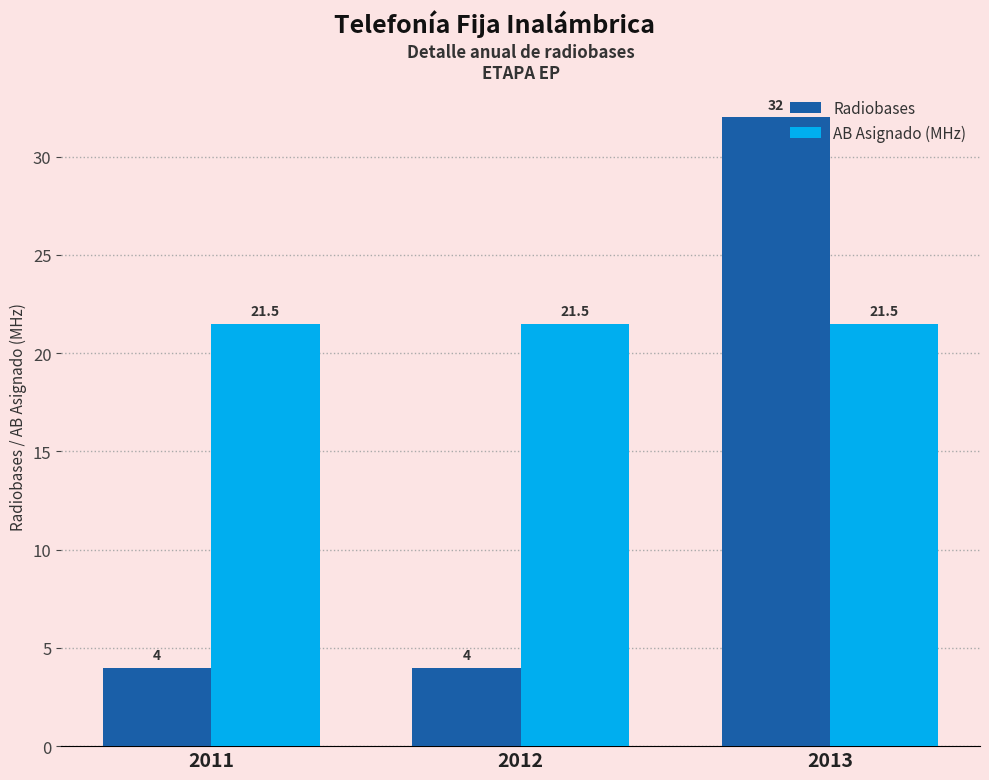

What is the value of the AB Asignado (MHz) bar at the 2nd from the left?

21.5